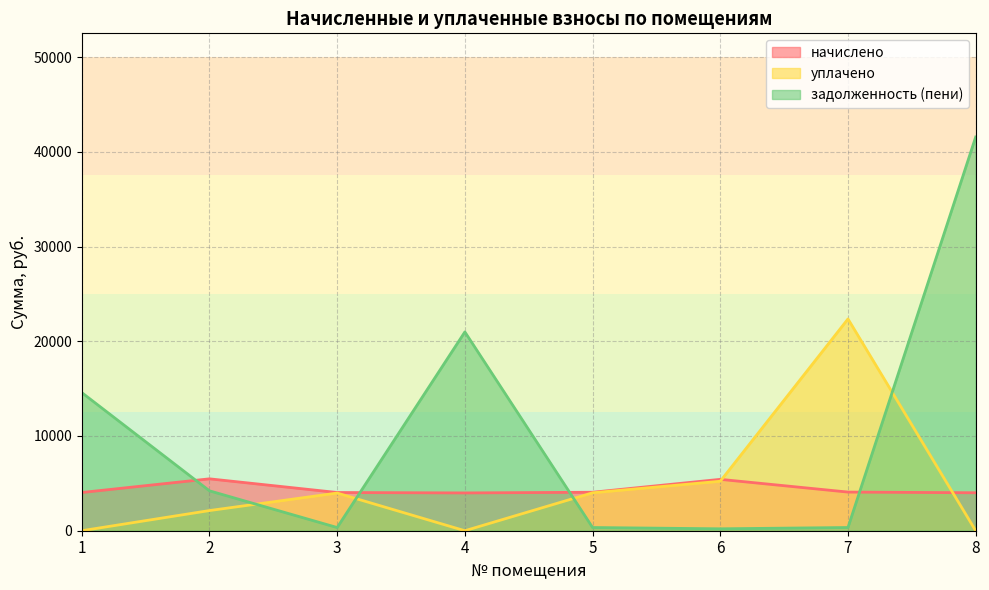

The уплачено series shows 1941.4 at 5. True or false?

False